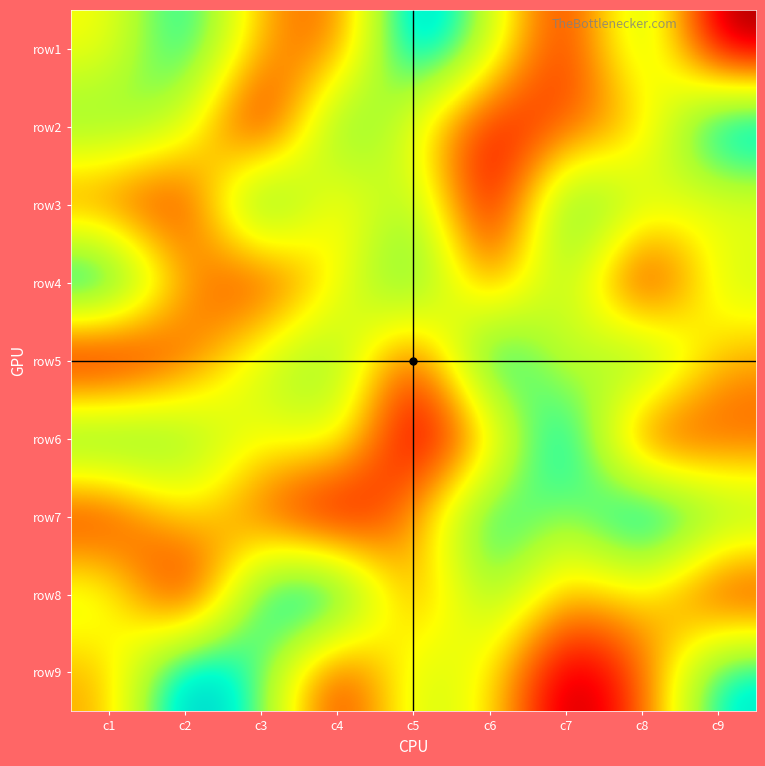

Reading right to left, what are all the values shown in this chart?

row1: c9=1	c8=7	c7=2	c6=6	c5=9	c4=3	c3=4	c2=8	c1=5
row2: c9=9	c8=4	c7=3	c6=2	c5=5	c4=8	c3=1	c2=6	c1=7
row3: c9=5	c8=6	c7=8	c6=1	c5=7	c4=4	c3=9	c2=2	c1=3
row4: c9=6	c8=1	c7=7	c6=3	c5=8	c4=5	c3=2	c2=4	c1=9
row5: c9=4	c8=8	c7=5	c6=9	c5=2	c4=7	c3=6	c2=3	c1=1
row6: c9=3	c8=2	c7=9	c6=4	c5=1	c4=6	c3=5	c2=7	c1=8
row7: c9=7	c8=9	c7=6	c6=8	c5=4	c4=1	c3=3	c2=5	c1=2
row8: c9=2	c8=5	c7=4	c6=7	c5=3	c4=9	c3=8	c2=1	c1=6
row9: c9=8	c8=3	c7=1	c6=5	c5=6	c4=2	c3=7	c2=9	c1=4